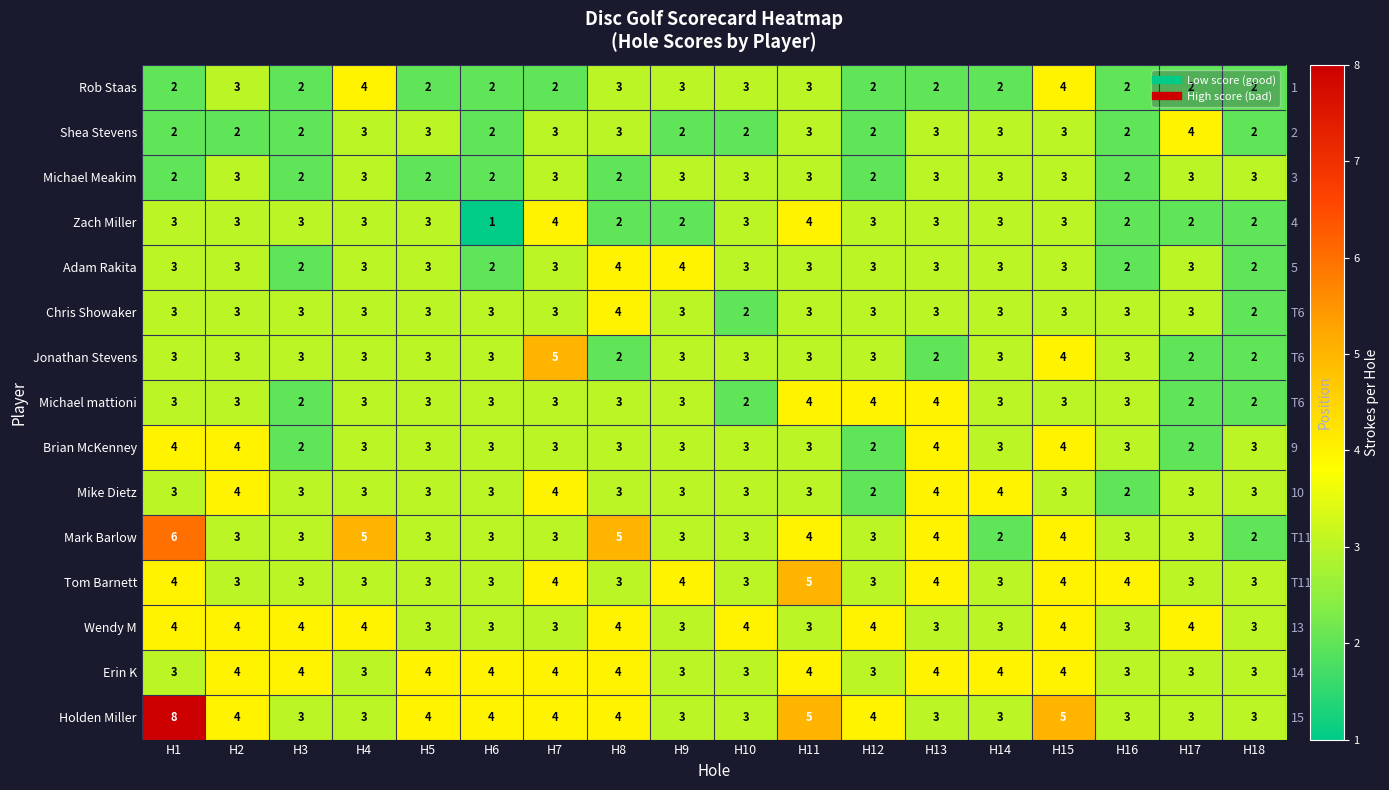

How many distinct data groups are displayed?

15